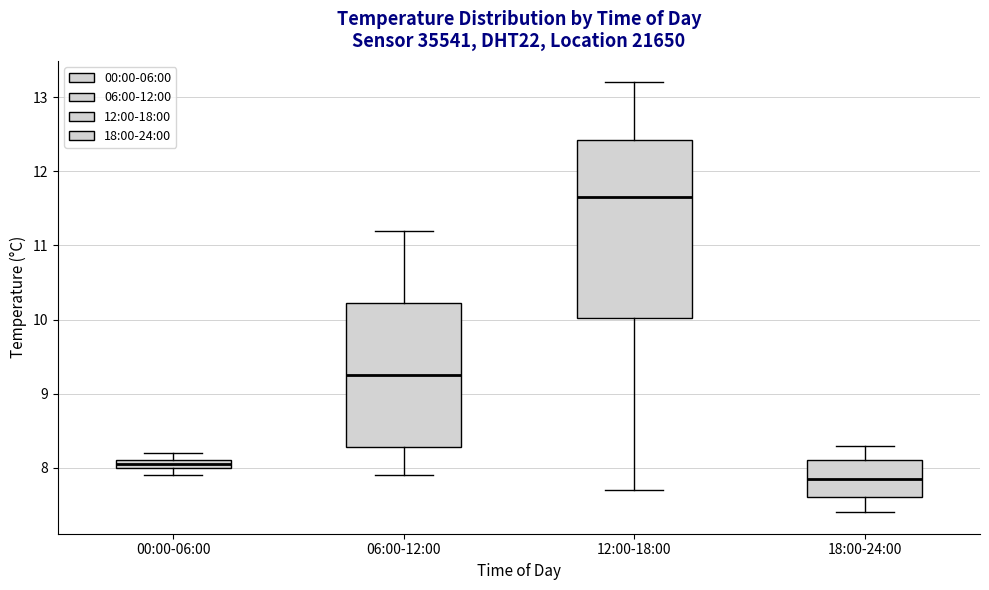

Comparing the boxes themselves (not the whiskers), which one is the tallest?

12:00-18:00